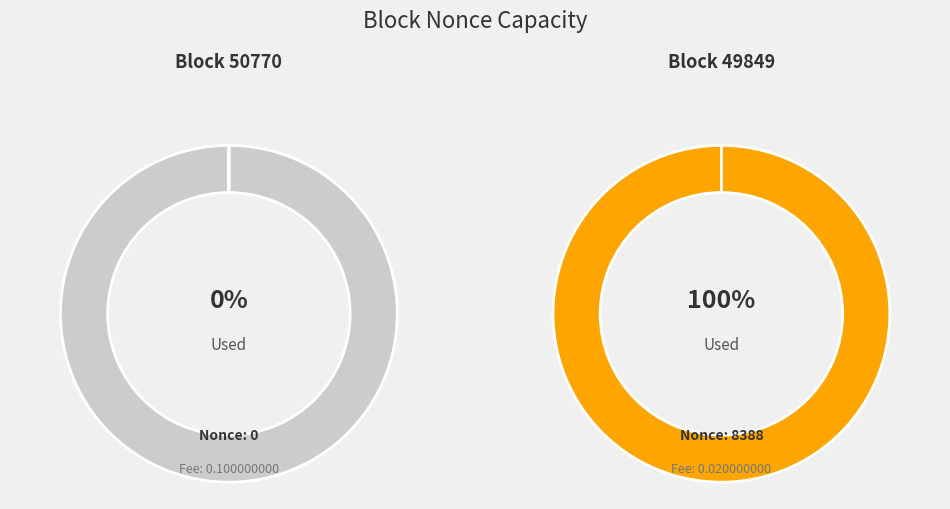

Is the sum of 49849 and 50770 greater than half?

Yes